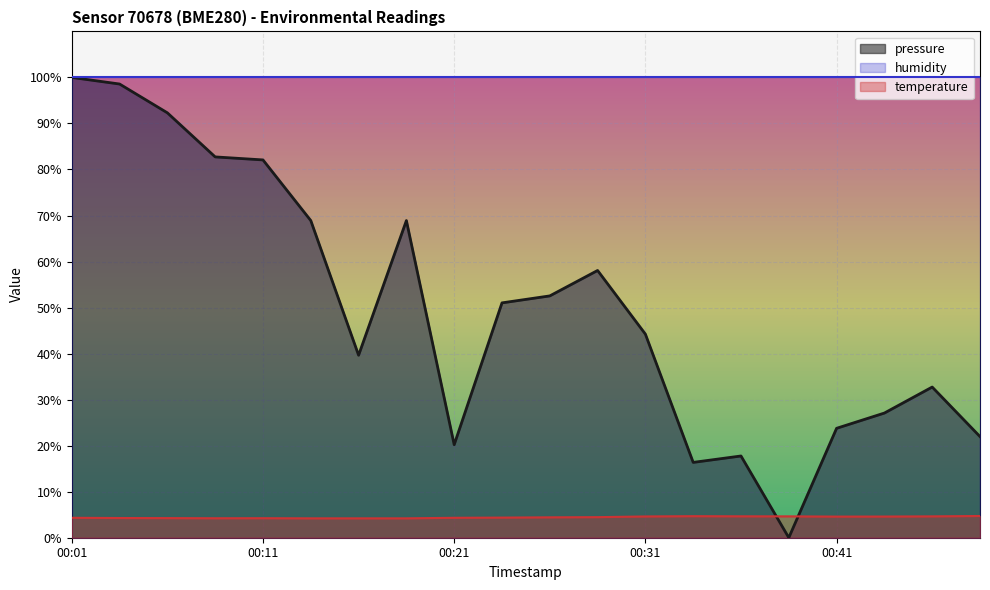

Rank the series at 00:21 from highest to lowest value.

humidity, pressure, temperature